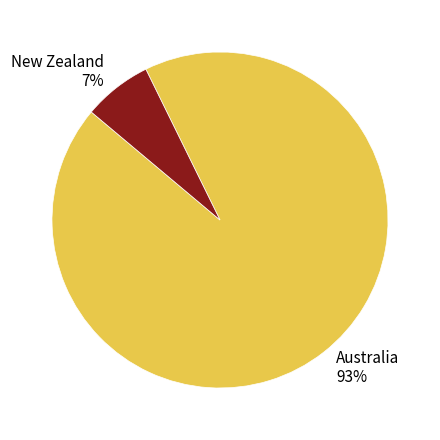

Rank the categories by value from lowest to highest.

New Zealand, Australia